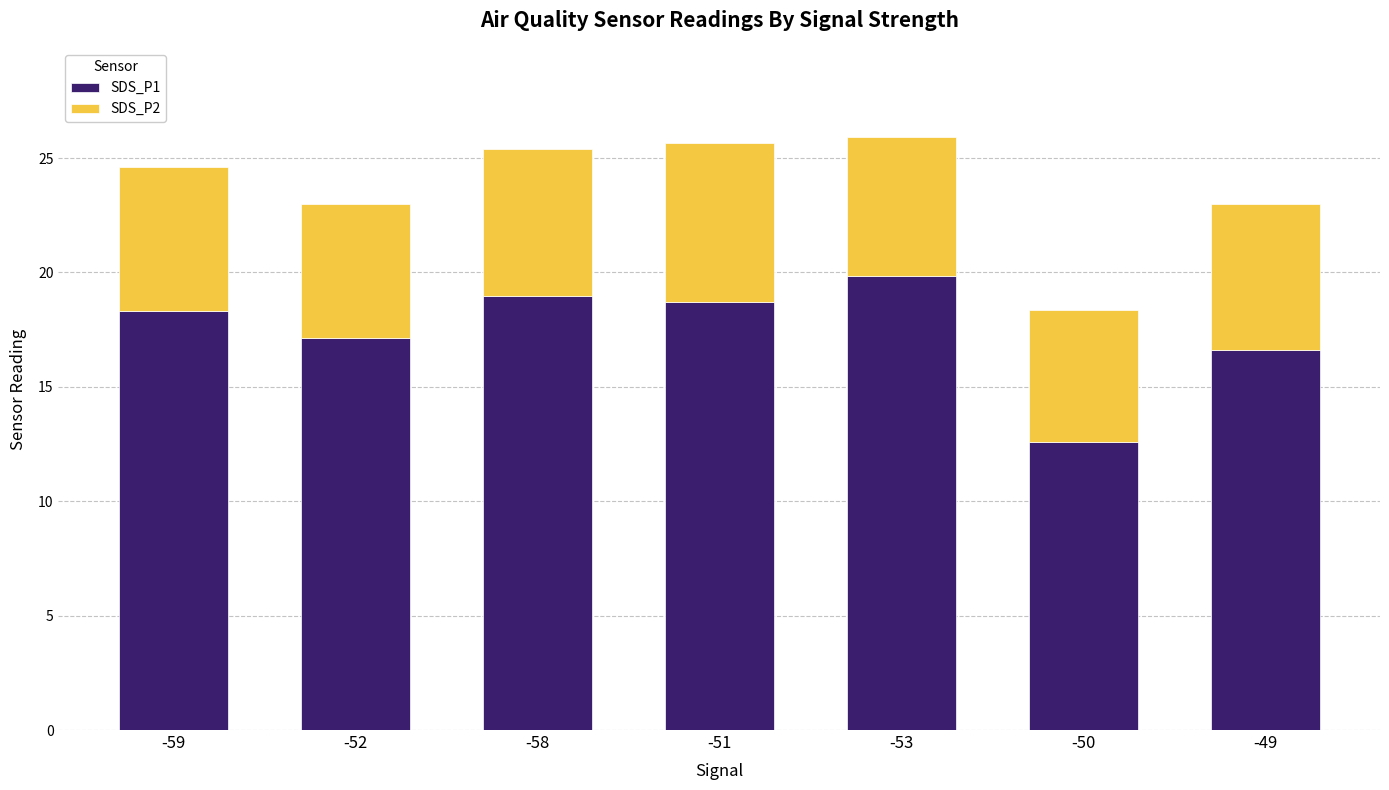

The SDS_P1 series shows 19.0 at -58. True or false?

True